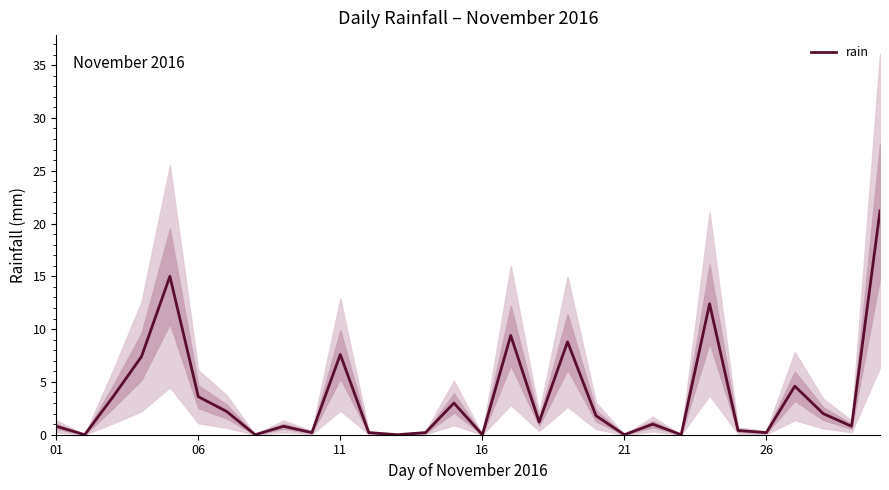

What is the highest value of the rain series?

21.2